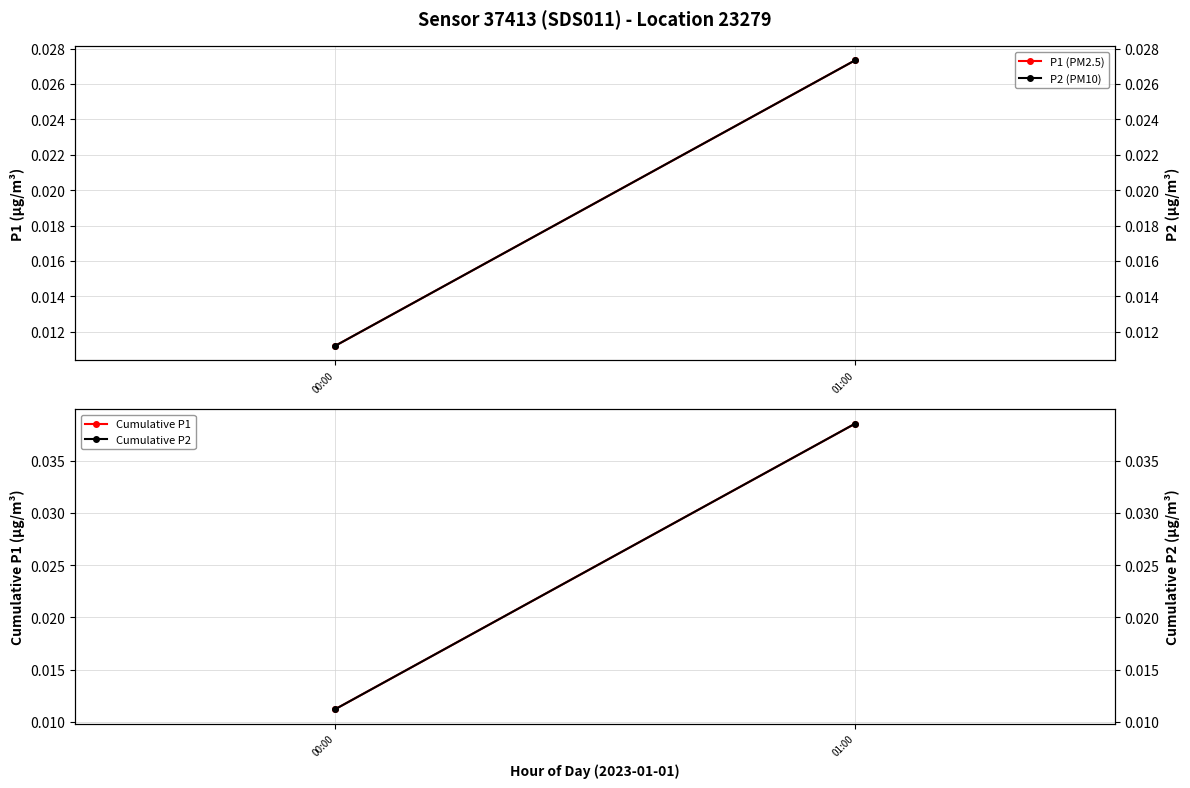

Reading right to left, what are all the values shown in this chart?

P1 (PM2.5): 01:00=0.0	00:00=0.0
Cumulative P1: 01:00=0.0	00:00=0.0
P2 (PM10): 01:00=0.0	00:00=0.0
Cumulative P2: 01:00=0.0	00:00=0.0